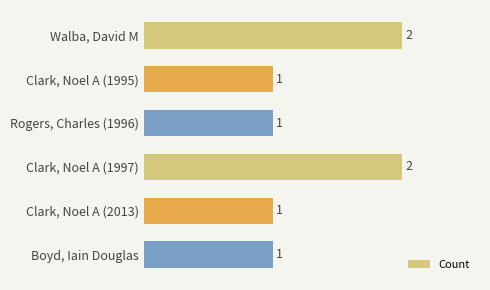

How many values are between 1 and 2?

6